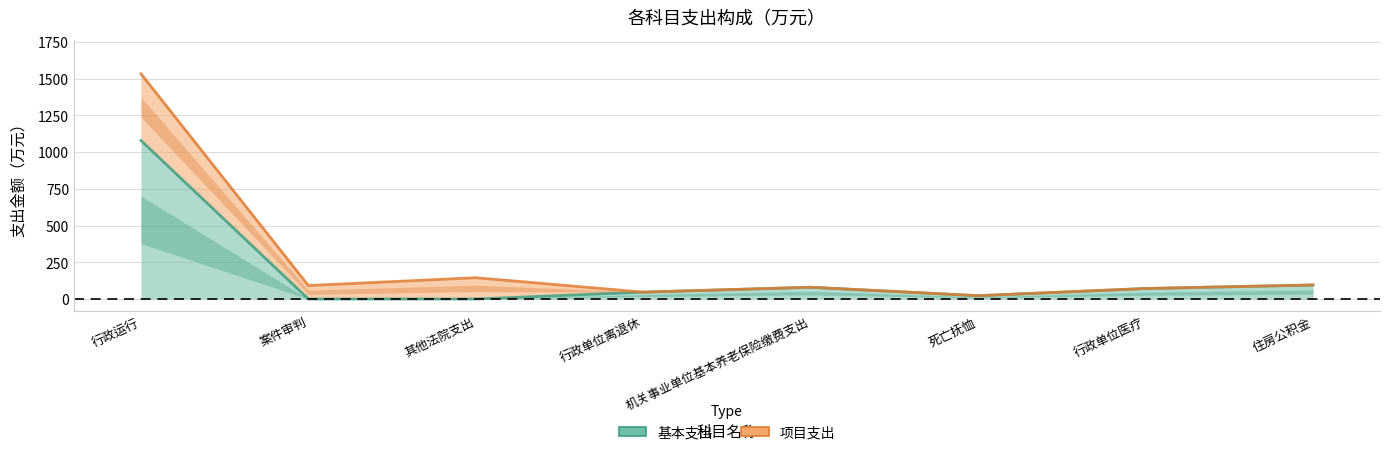

What value does the data have at 机关事业单位基本养老保险缴费支出?

80.0